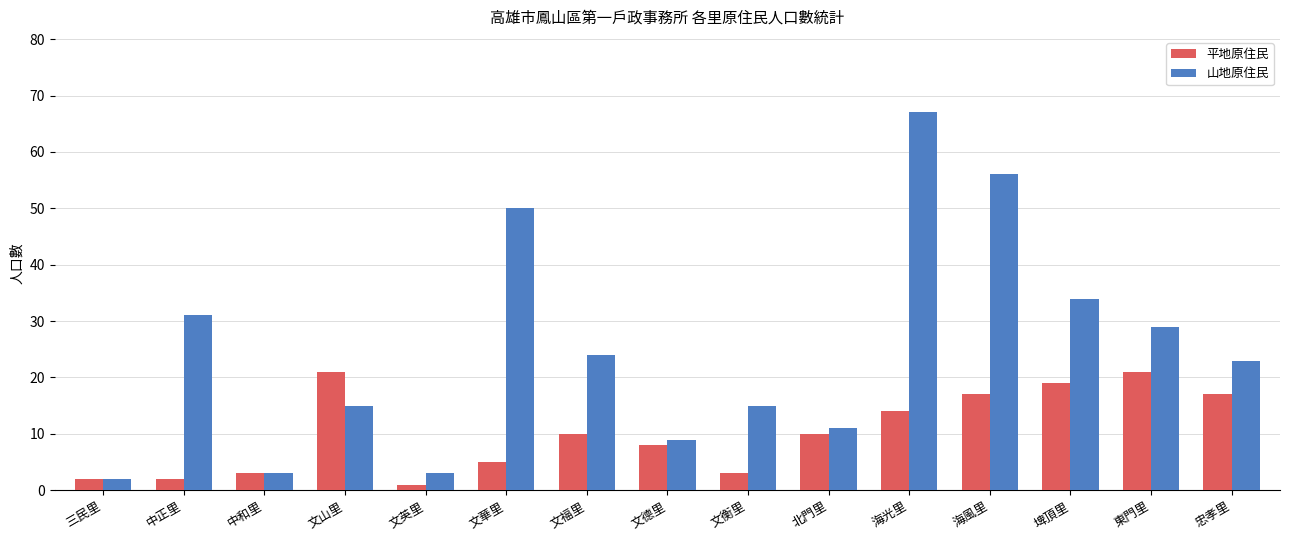

Which series has the largest total across all categories?

山地原住民